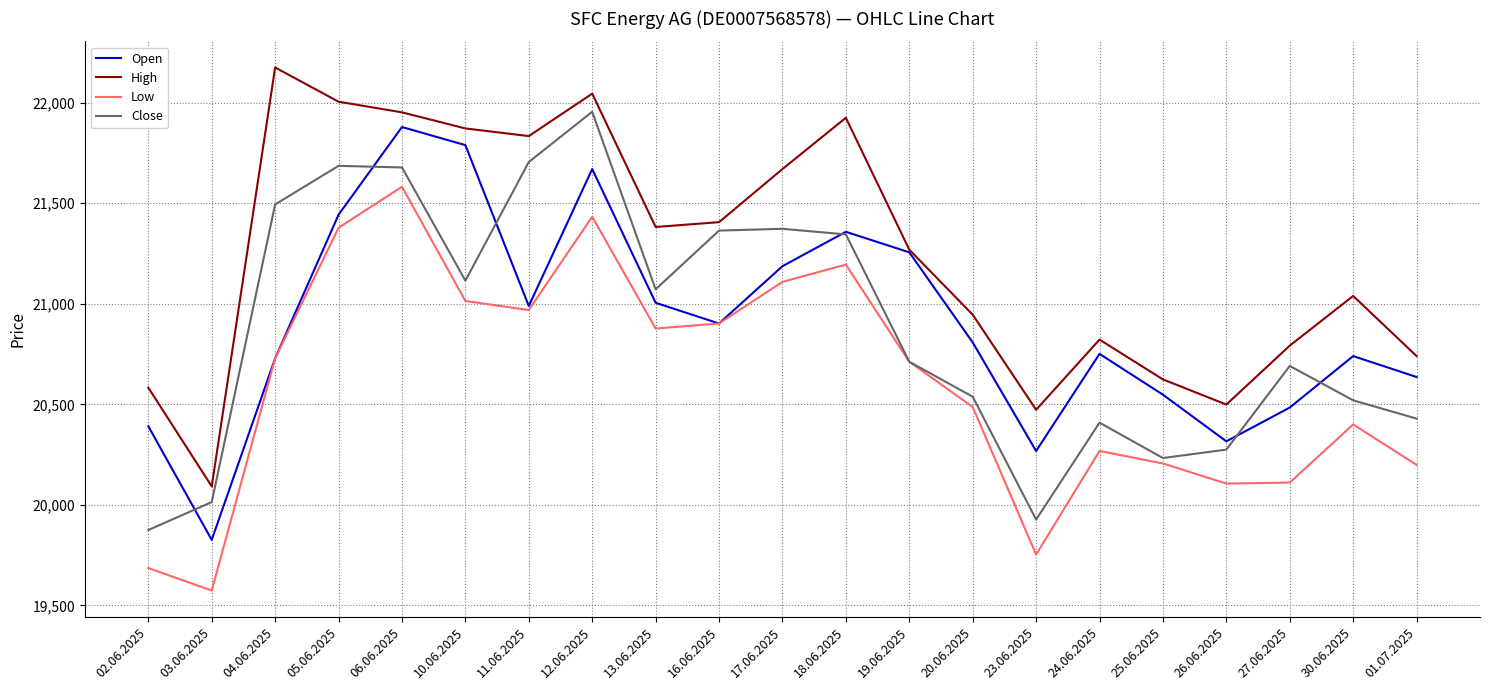

In Low, how many points are lower than both neighbors (excluding endpoints)?

5